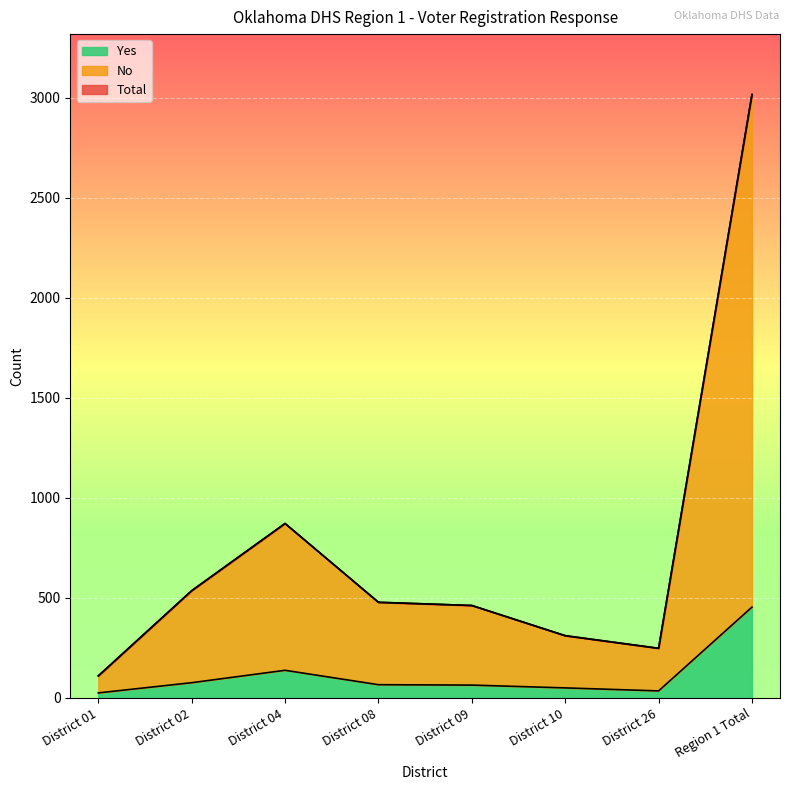

What is the label of the 4th point from the right?

District 09